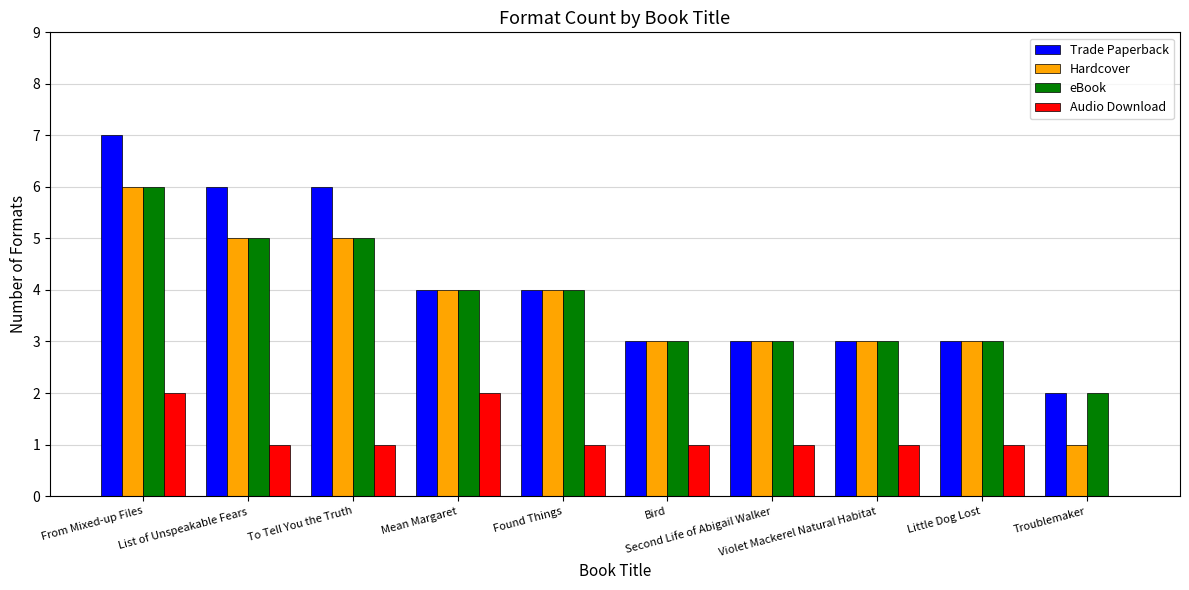

What is the highest value of the Trade Paperback series?

7